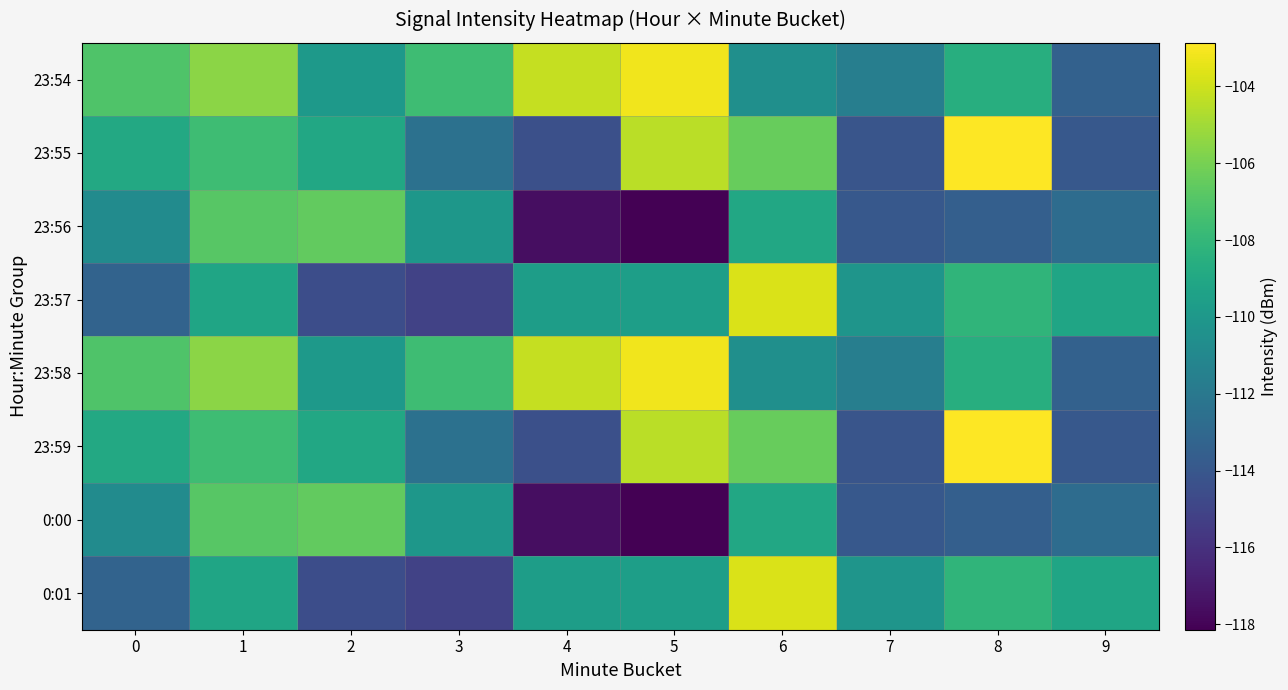

What is the minimum value shown in the chart?

-118.1